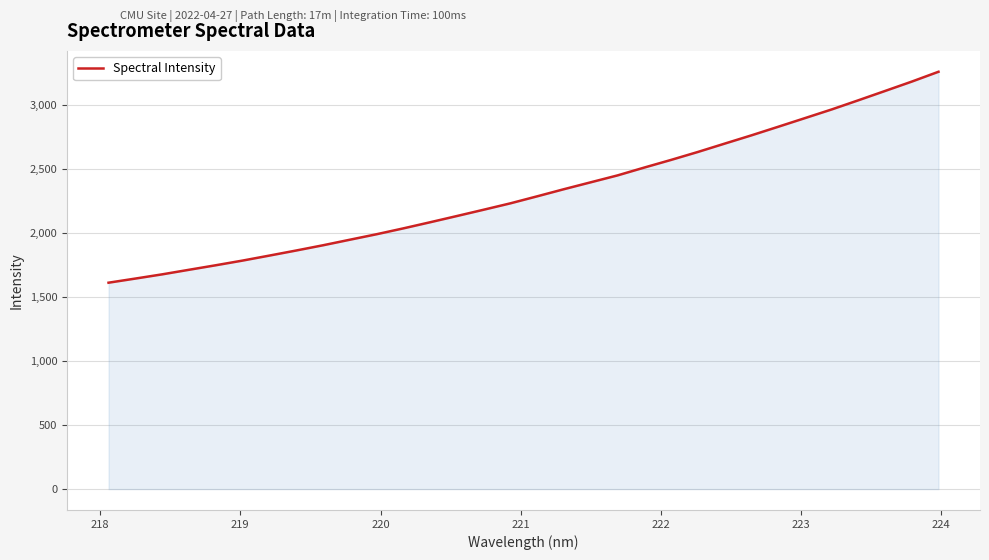

Reading right to left, what are all the values shown in this chart?

3256.6	3179.8	3106.6	3033.8	2962.2	2894.5	2826.9	2760.1	2695.5	2630.5	2568.6	2509.0	2447.8	2394.0	2340.3	2284.6	2230.0	2180.0	2130.8	2082.1	2034.5	1988.7	1945.7	1902.5	1861.7	1822.1	1783.2	1746.6	1711.3	1675.7	1642.8	1610.6